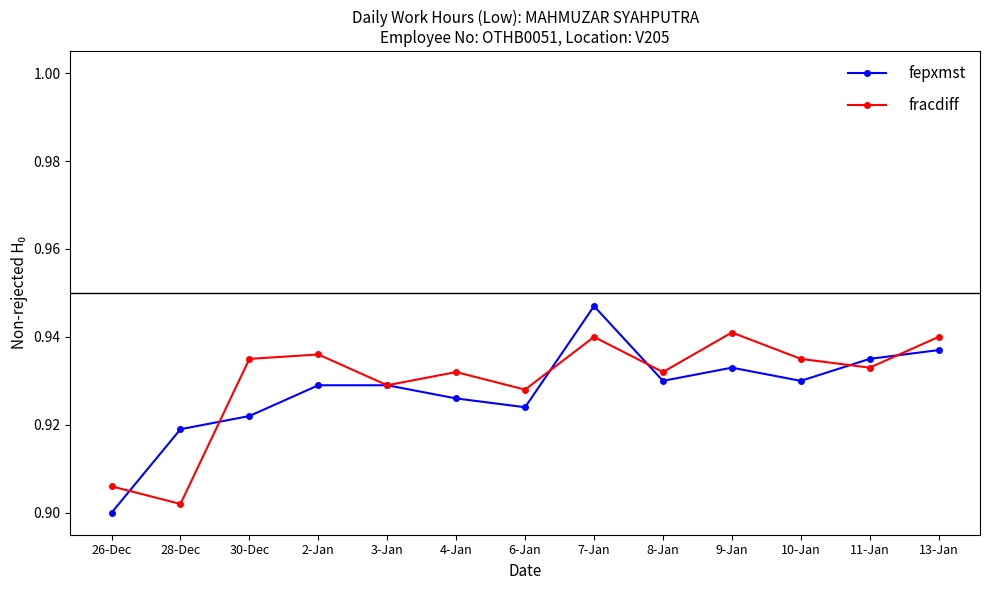

How many categories are shown in the chart?

13